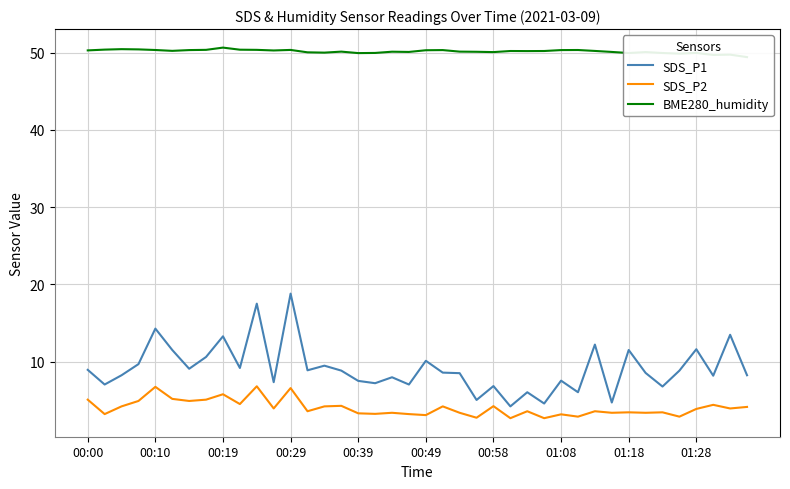

How many interior local valleys does the SDS_P2 series have?

15